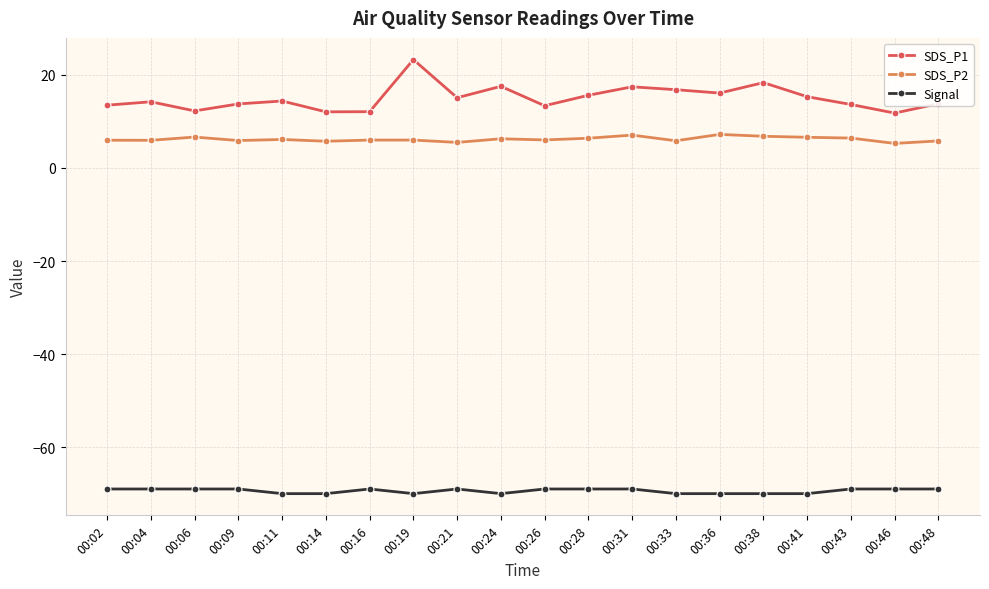

What is the difference between the maximum and second lowest values in the SDS_P1 series?

11.2